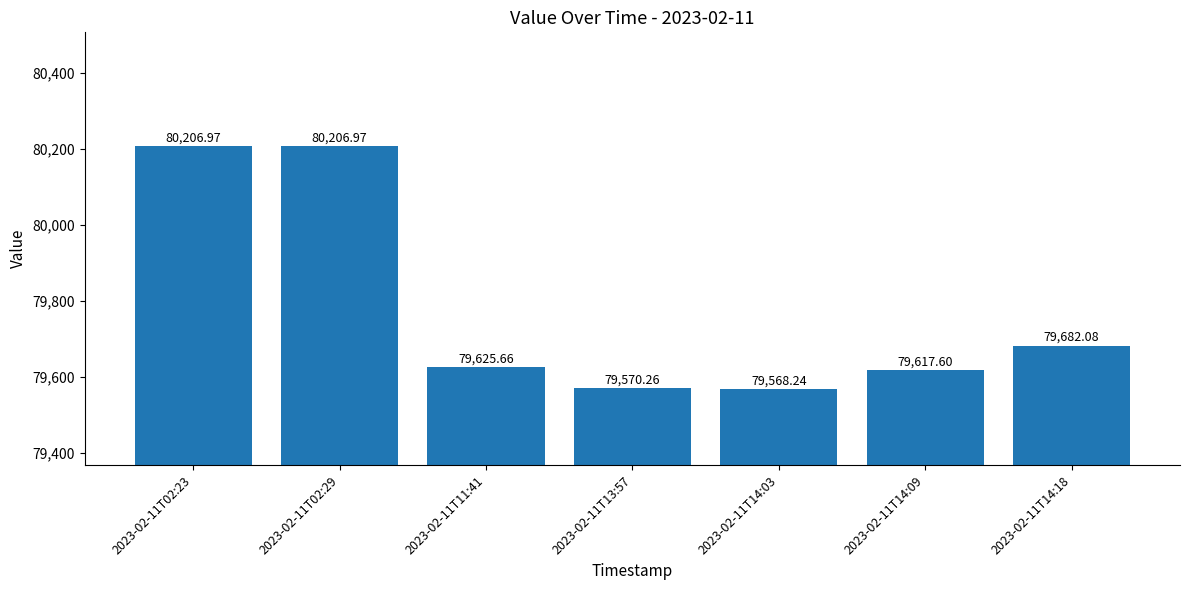

What position from the left is 2023-02-11T02:23?

1